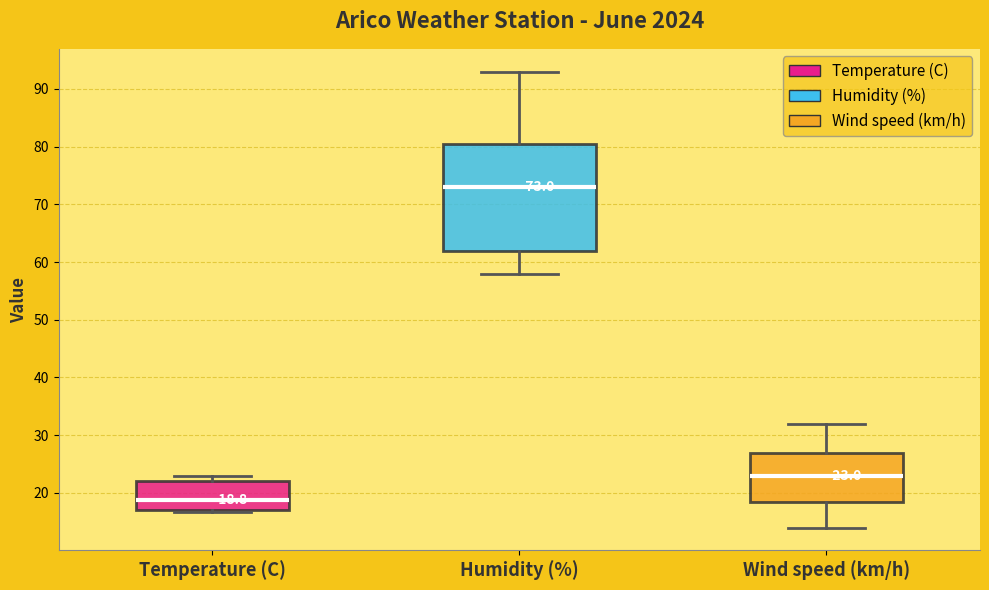

Comparing the boxes themselves (not the whiskers), which one is the tallest?

Humidity (%)